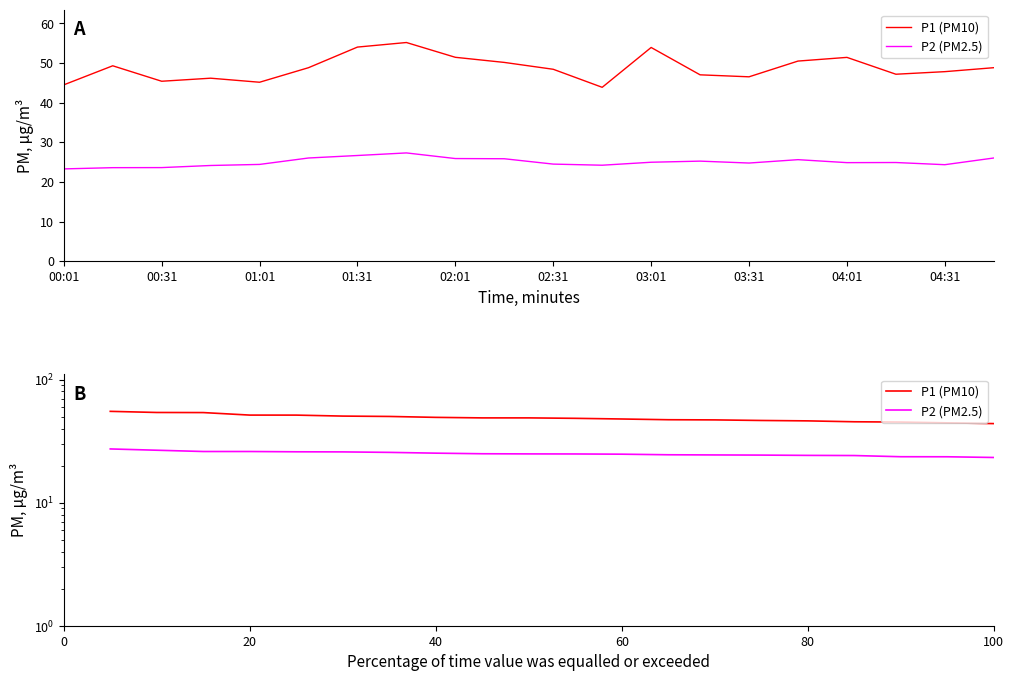

True or false: P2 (PM2.5) and P1 (PM10) cross at least once.

False